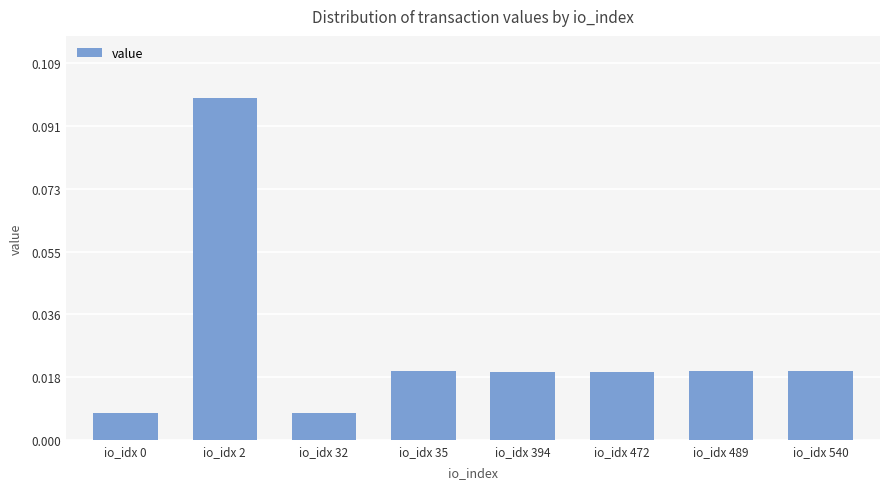

The value at io_idx 2 is 0.1. True or false?

True